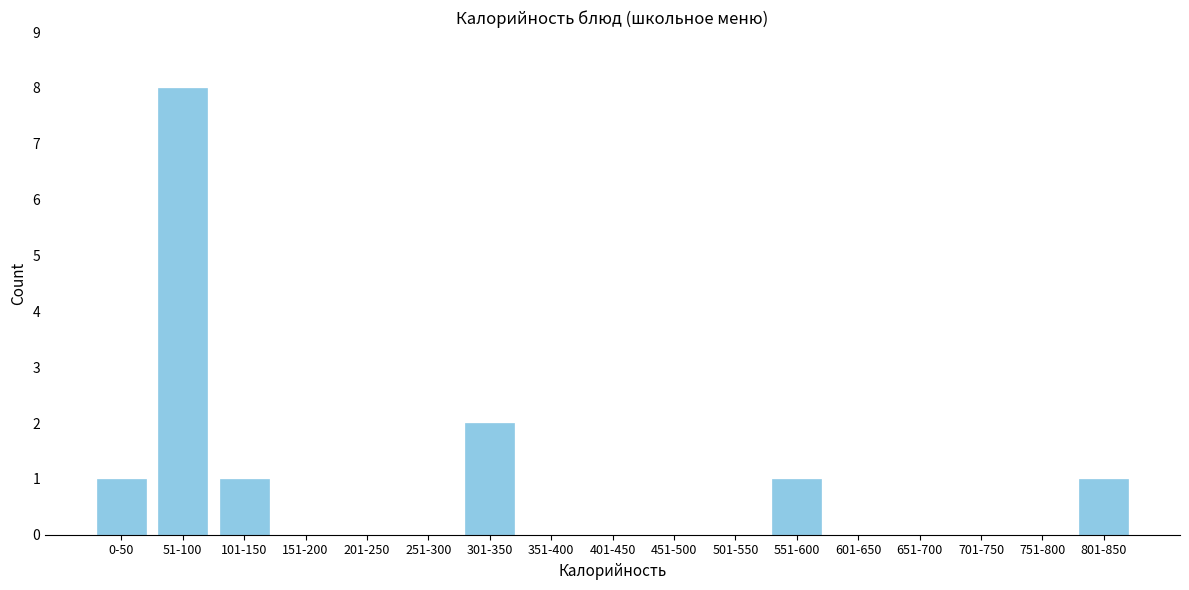

Reading left to right, extract all data points from this chart.

0-50=1	51-100=8	101-150=1	151-200=0	201-250=0	251-300=0	301-350=2	351-400=0	401-450=0	451-500=0	501-550=0	551-600=1	601-650=0	651-700=0	701-750=0	751-800=0	801-850=1